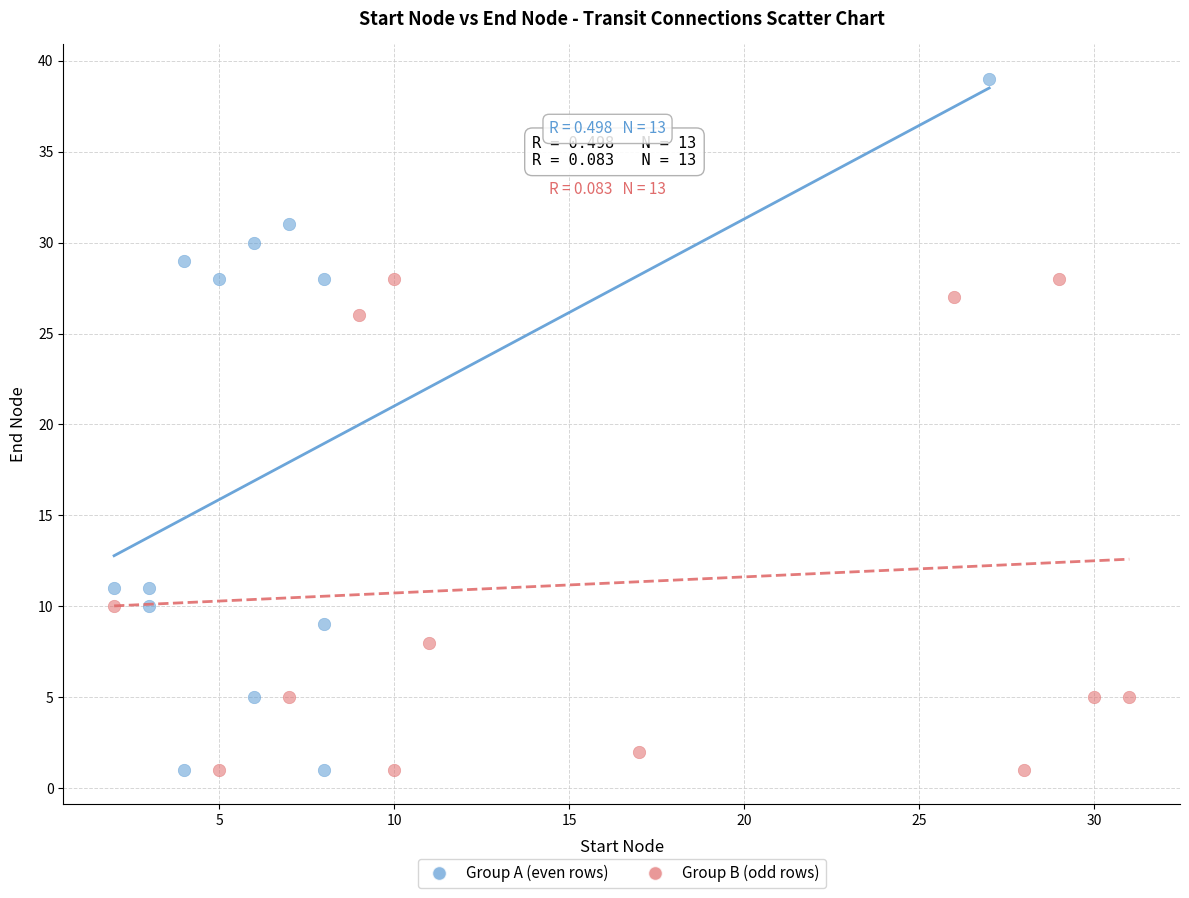

Which series has the widest spread of Y values?

Group A (even rows)